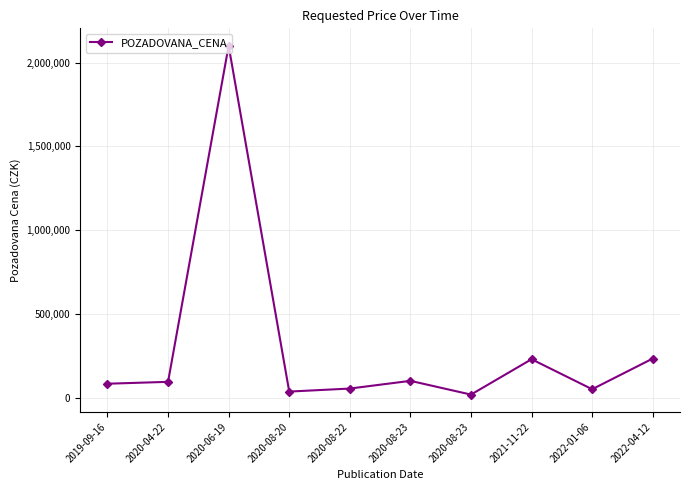

What is the label of the 5th point from the right?

2020-08-23